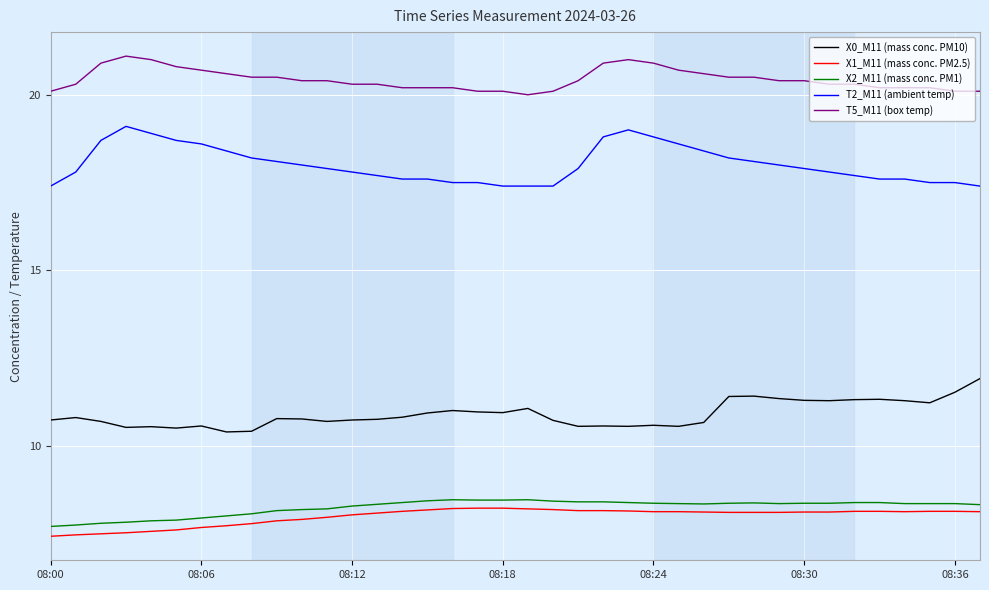

What is the highest value of the X2_M11 (mass conc. PM1) series?

8.5